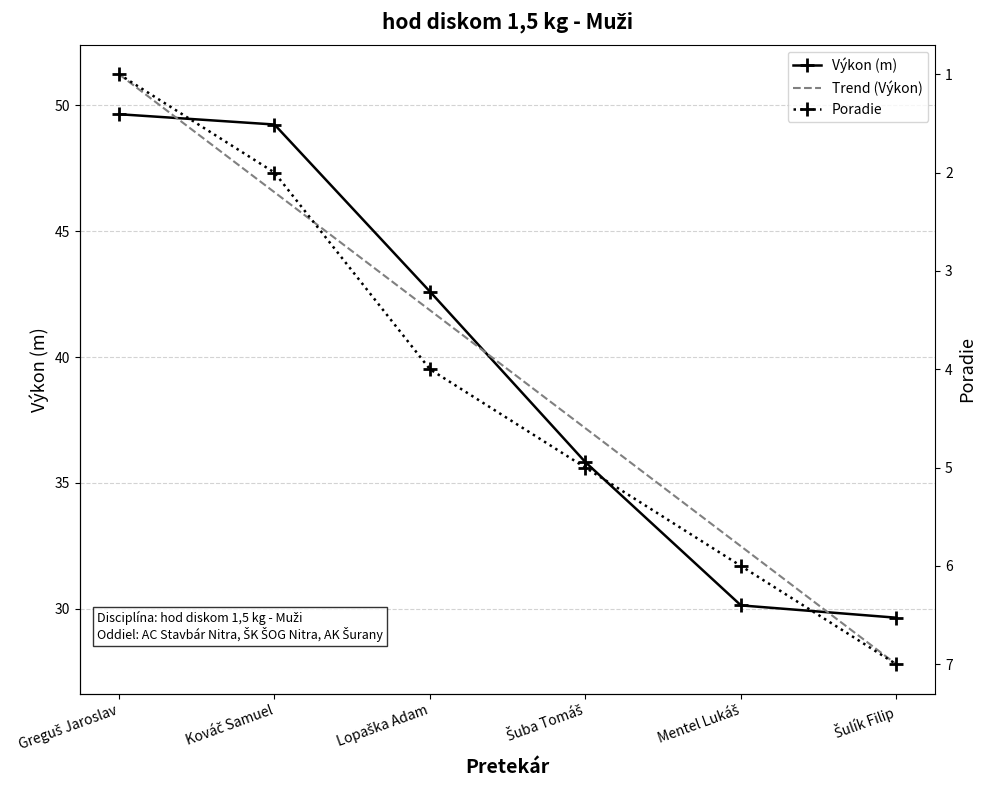

What is the sum of the Trend (Výkon) values at Mentel Lukáš and Šuba Tomáš?

69.6